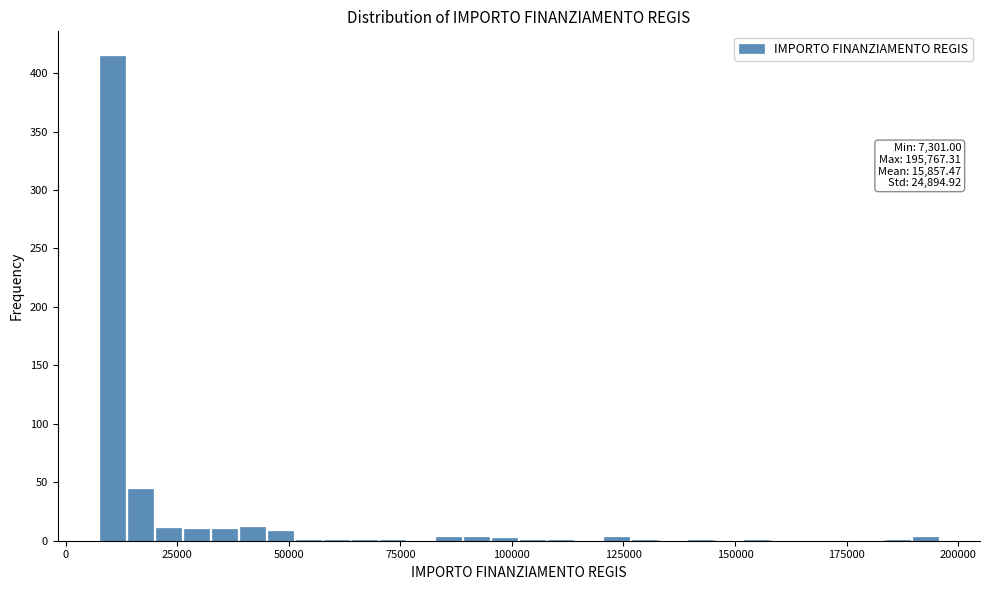

Around what value on the x-axis is the tallest bar? Give the approximate position of its centre, as read against the axis.

10000